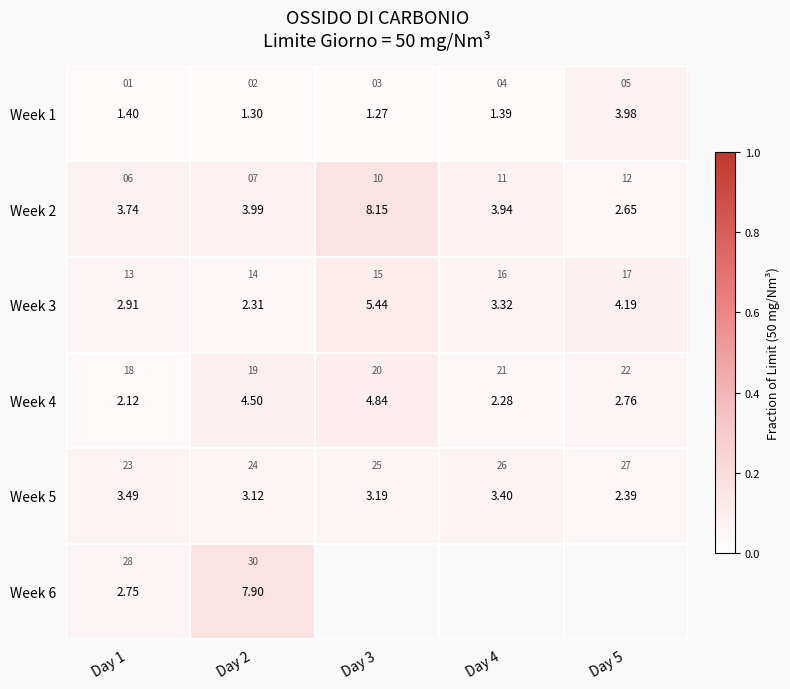

Between Day 3 and Day 5, which is larger?

Day 5